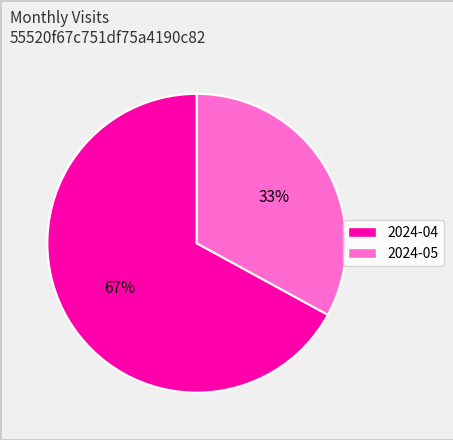

Which slice is the smallest?

2024-05